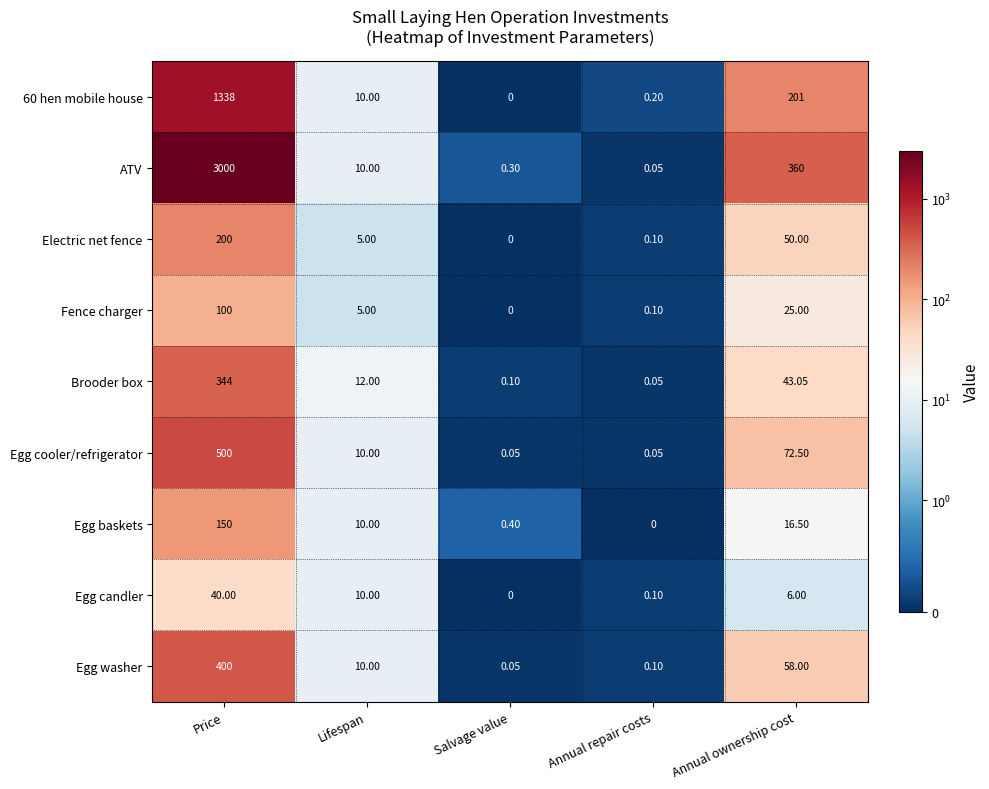

Where does the Electric net fence series first go above 5?

Price